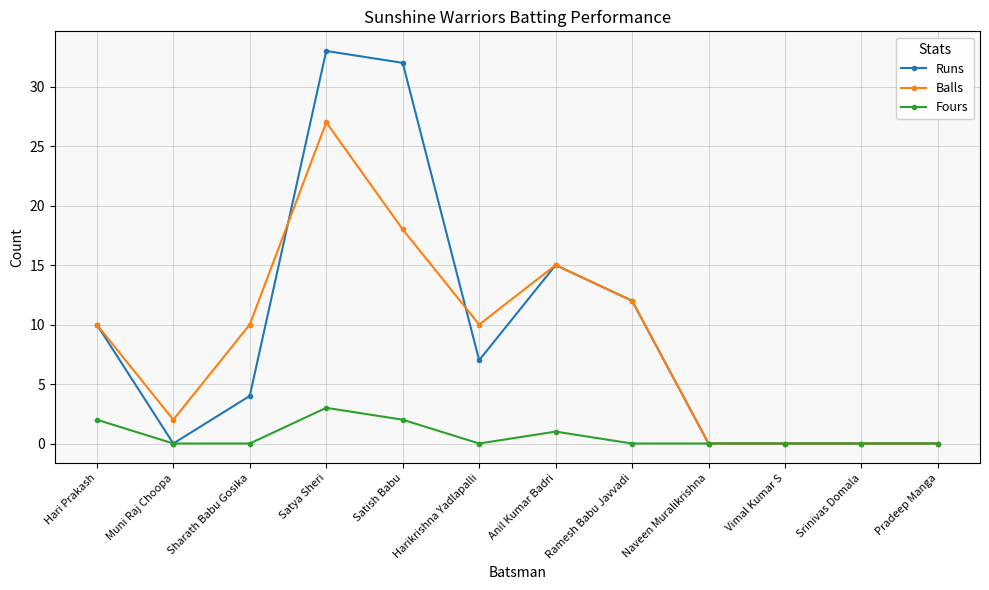

At which category does Balls reach its first local valley?

Muni Raj Choopa